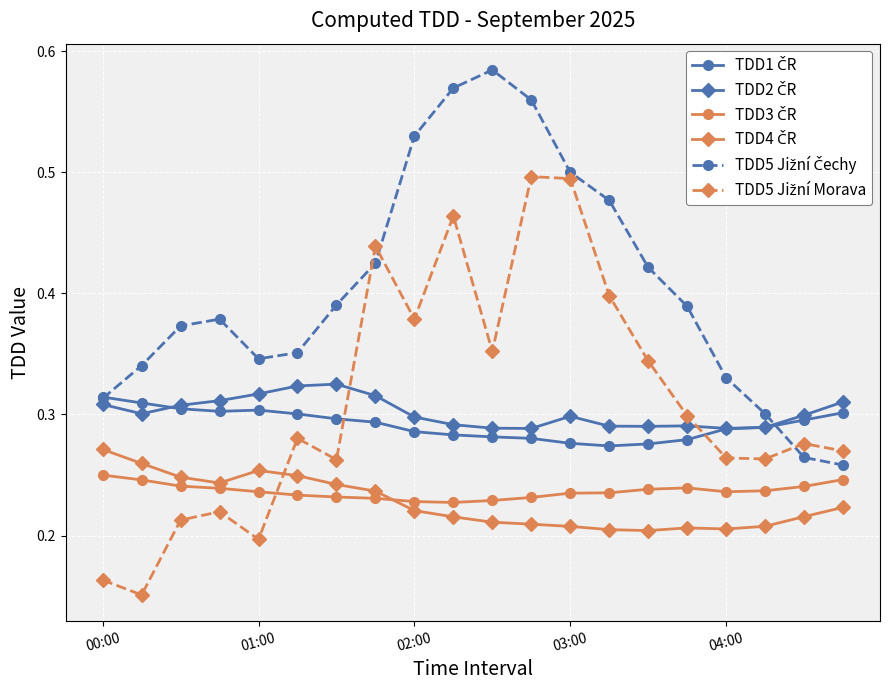

At how many categories does at least one series exceed 0?

20